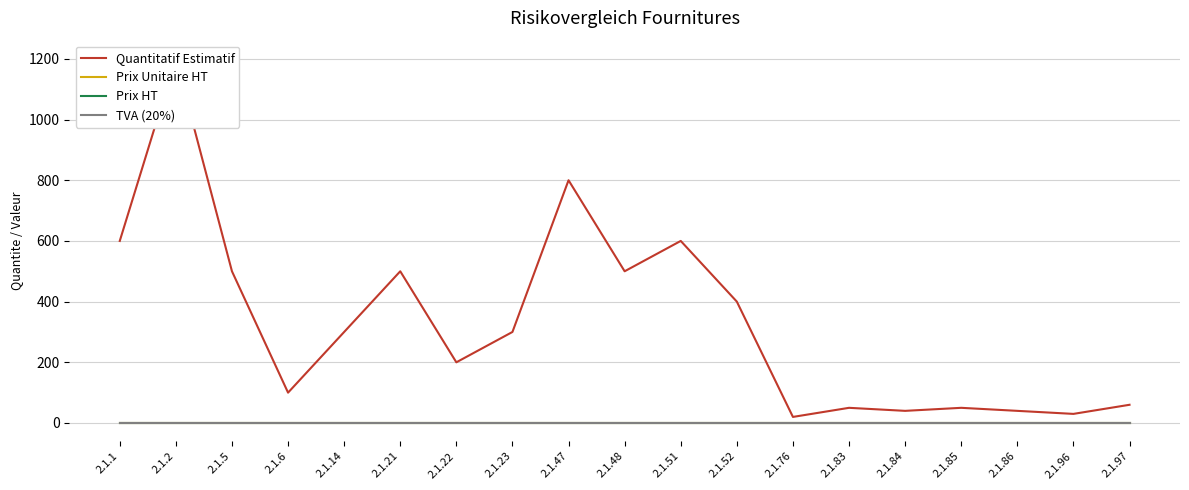

Where is Quantitatif Estimatif nearest to the value 610?

2.1.1